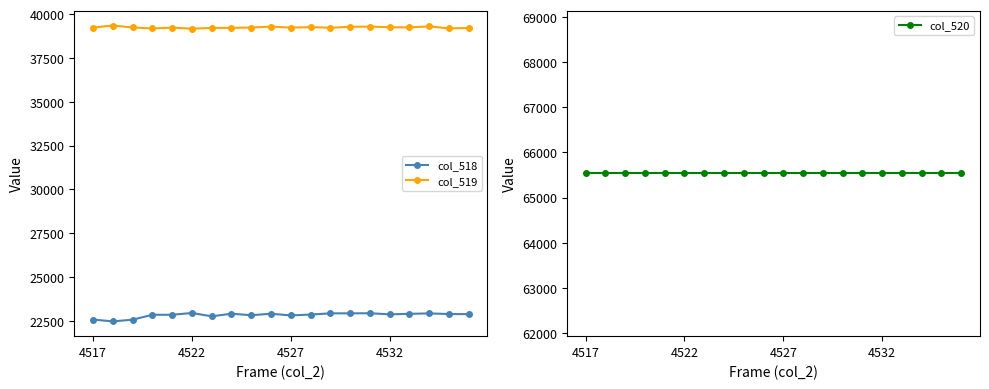

Is it true that col_518 equals 37729 at 4532?

False